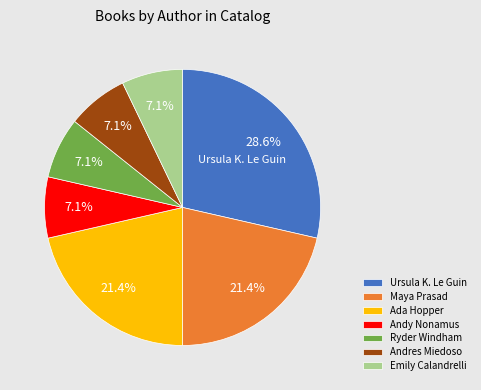

Count the number of slices in the pie.

7